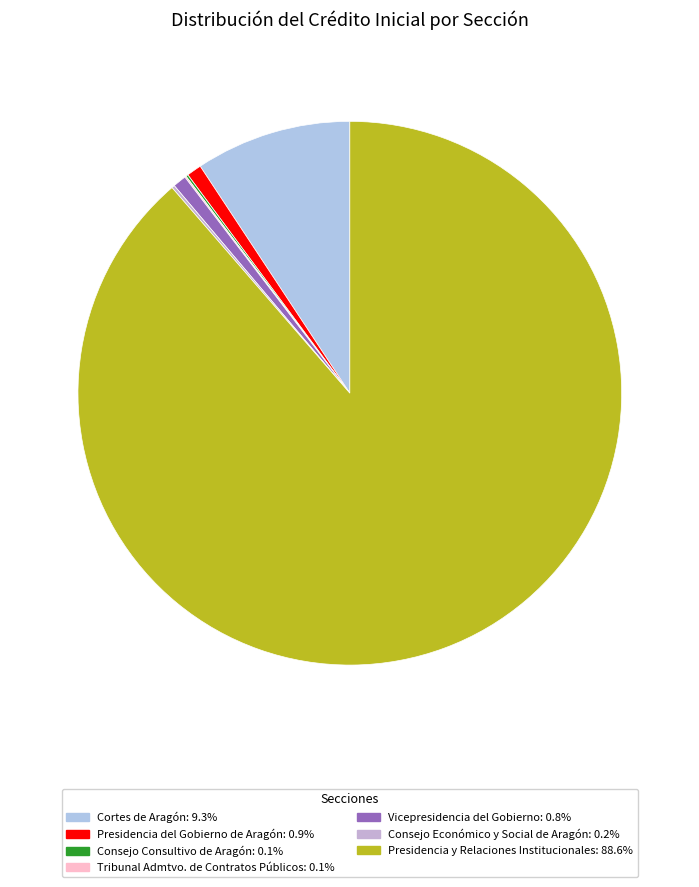

How many segments does this pie chart have?

7